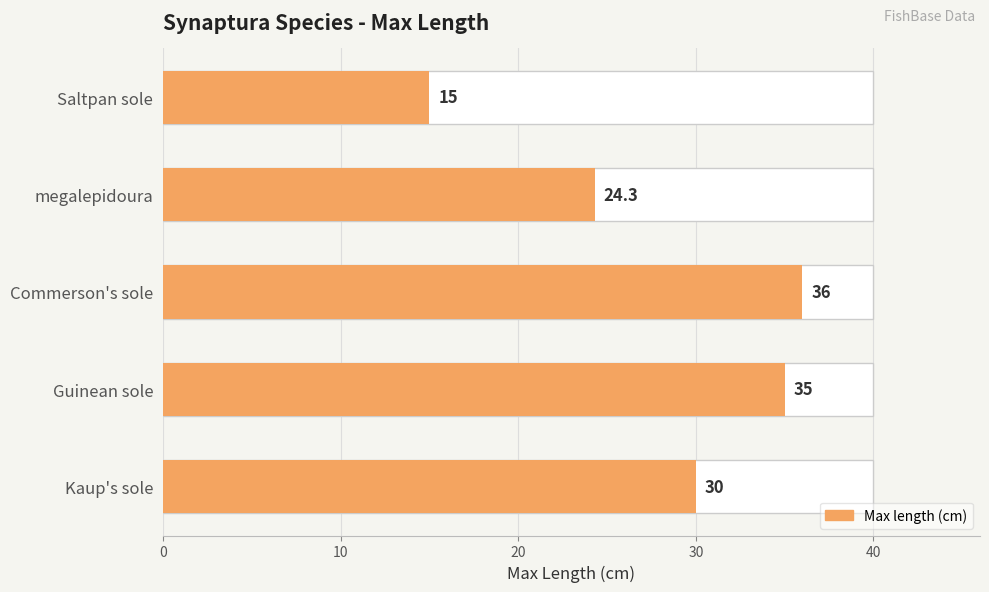

What is the value of the 5th bar from the left?

15.0